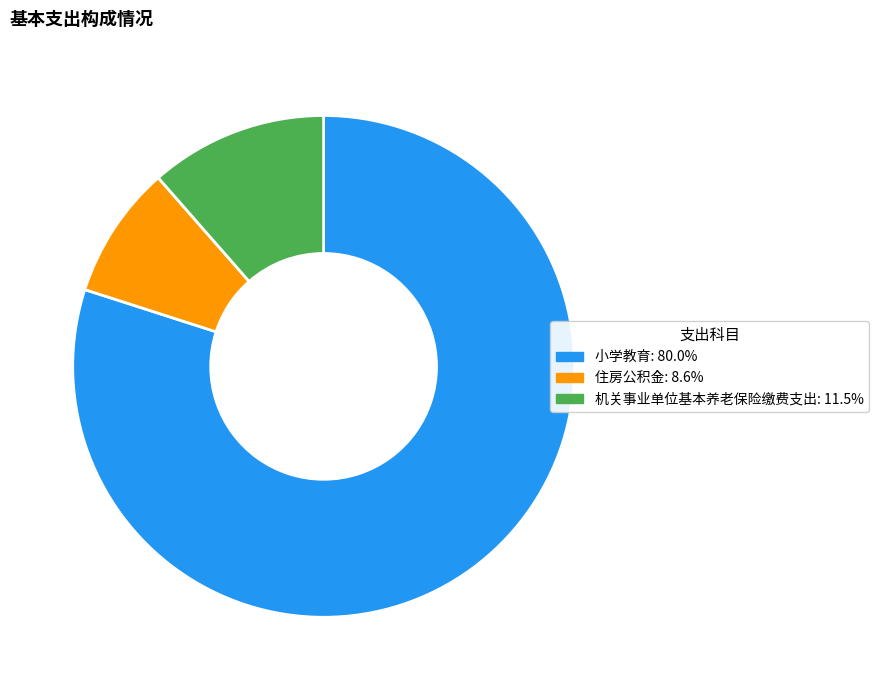

Which has a higher value, 住房公积金 or 机关事业单位基本养老保险缴费支出?

机关事业单位基本养老保险缴费支出